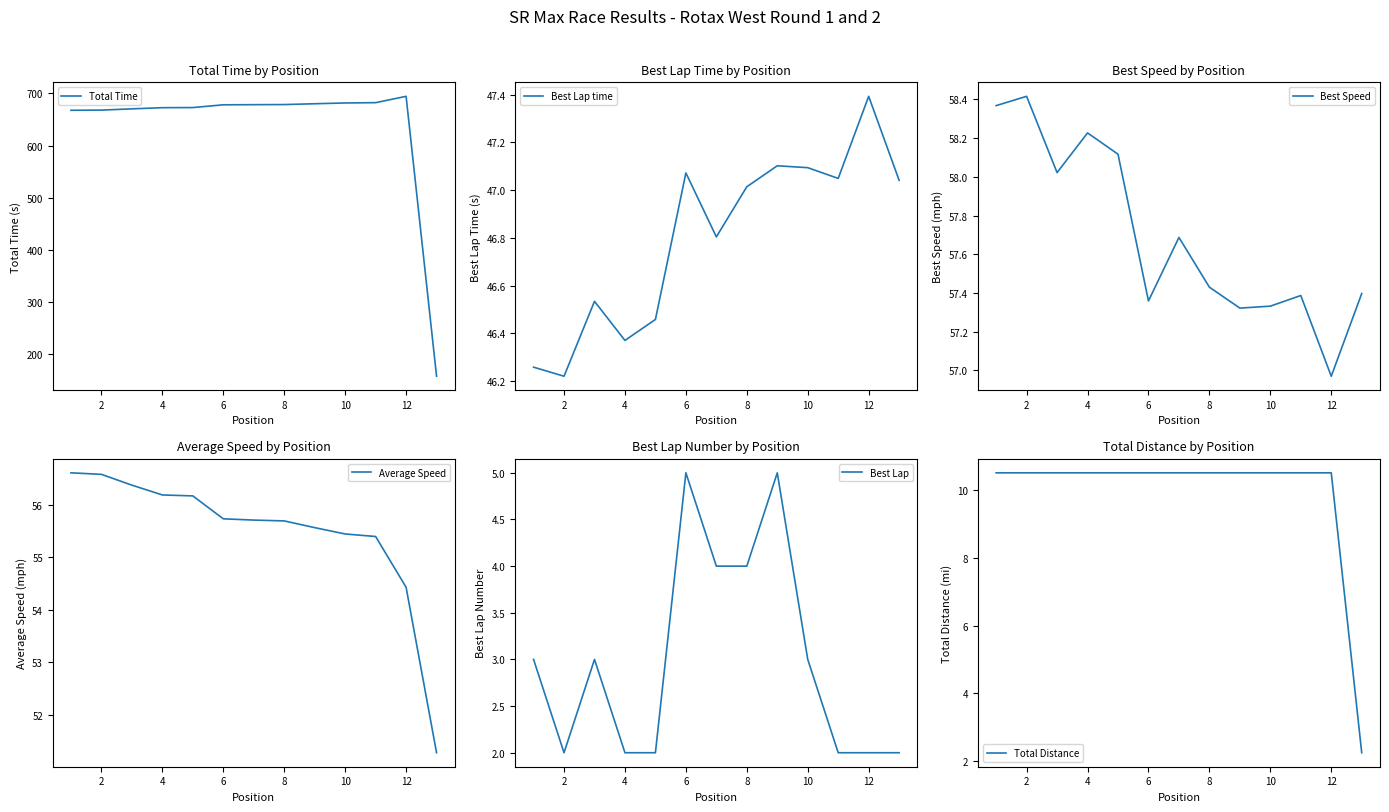

At which label does Total Time reach its peak?

12